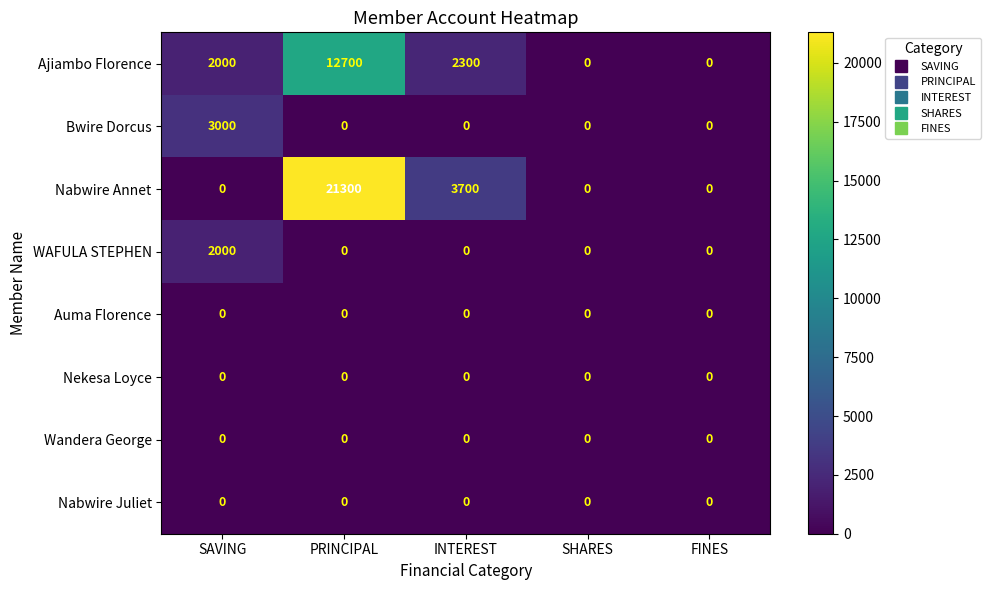

Is it true that Nabwire Annet equals 34758 at PRINCIPAL?

False